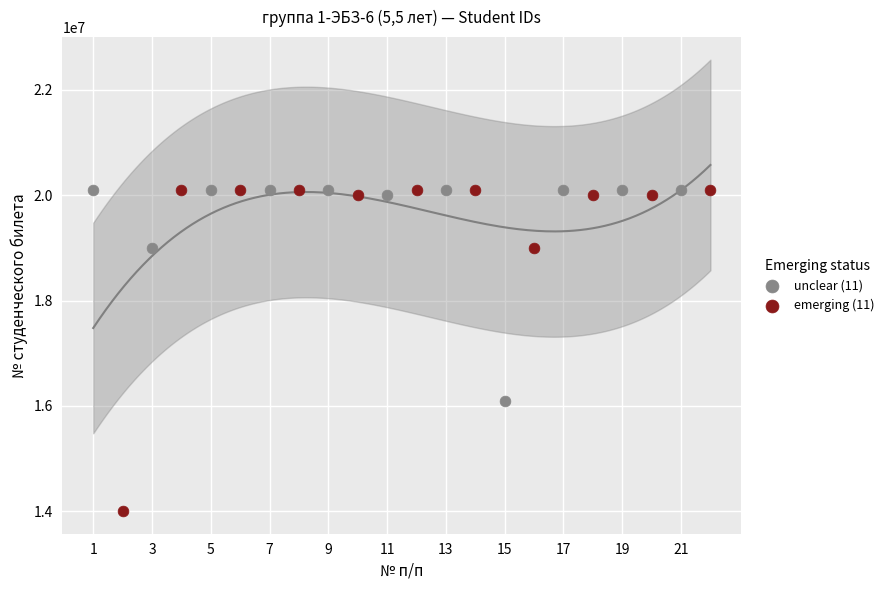

Which series has the largest Y range (max minus min)?

emerging (11)